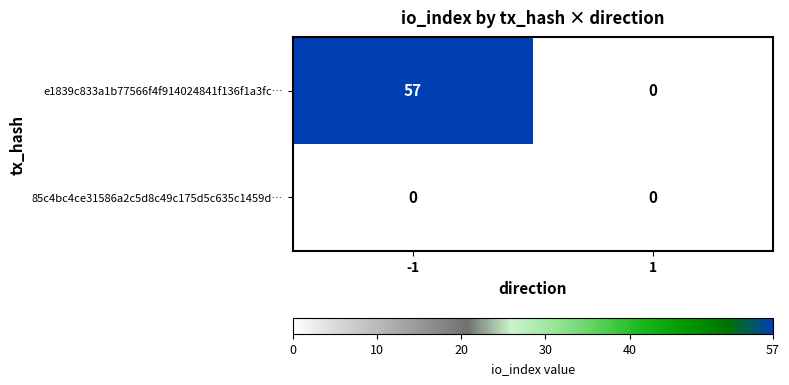

Count the number of data series in this chart.

2